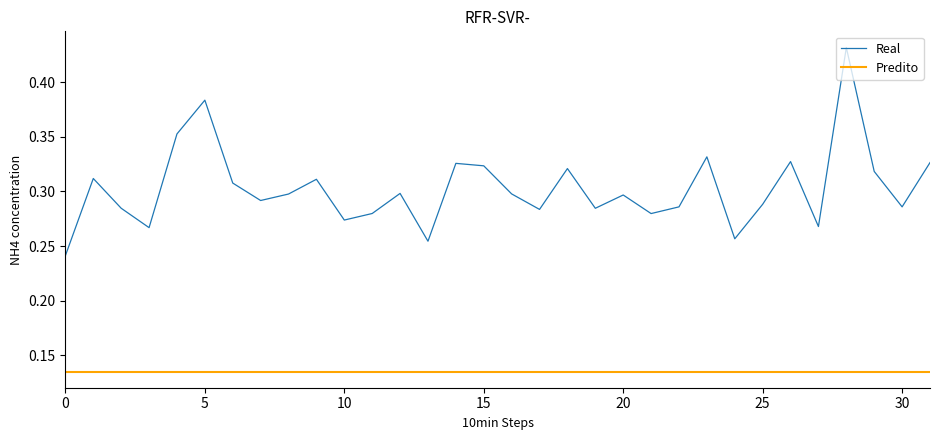

Which series has the largest total across all categories?

Real